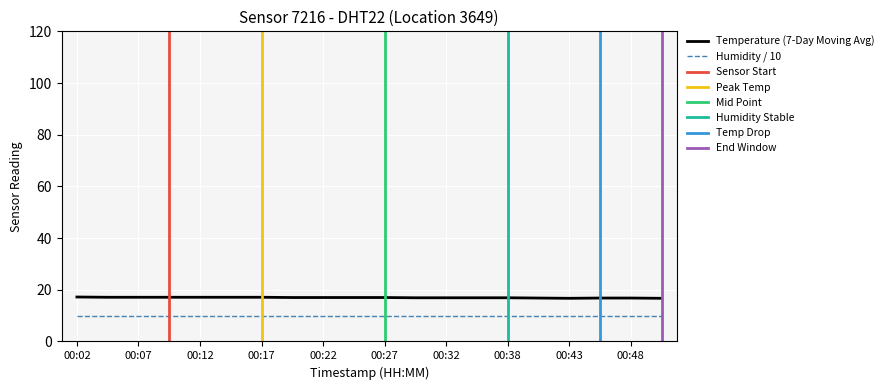

What is the sum of all values?

339.2